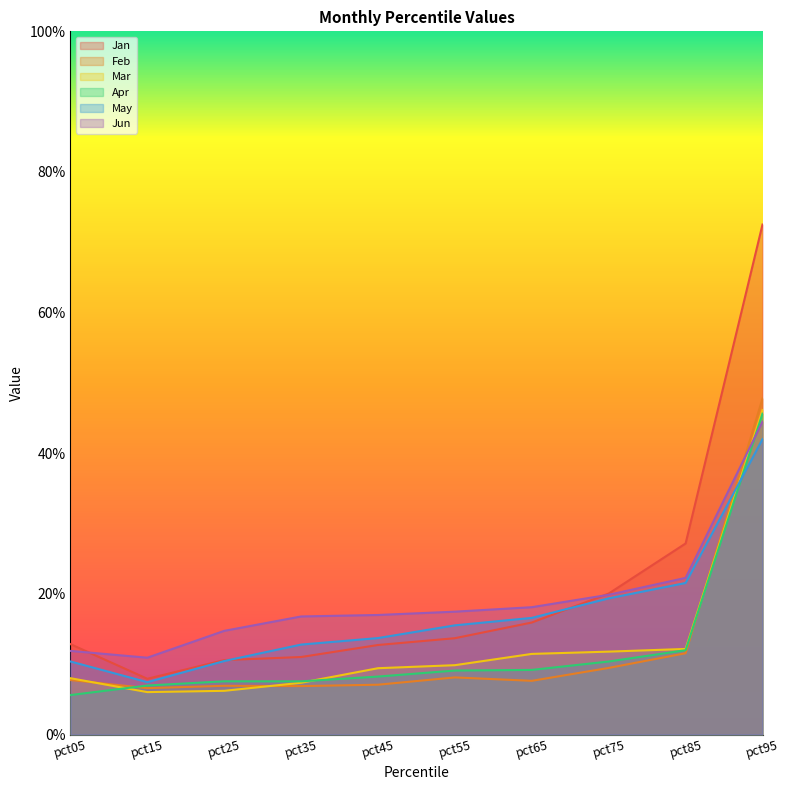

Reading left to right, transcribe all the data shown in this chart.

Jan: pct05=0.1	pct15=0.1	pct25=0.1	pct35=0.1	pct45=0.1	pct55=0.1	pct65=0.2	pct75=0.2	pct85=0.3	pct95=0.7
Feb: pct05=0.1	pct15=0.1	pct25=0.1	pct35=0.1	pct45=0.1	pct55=0.1	pct65=0.1	pct75=0.1	pct85=0.1	pct95=0.5
Mar: pct05=0.1	pct15=0.1	pct25=0.1	pct35=0.1	pct45=0.1	pct55=0.1	pct65=0.1	pct75=0.1	pct85=0.1	pct95=0.5
Apr: pct05=0.1	pct15=0.1	pct25=0.1	pct35=0.1	pct45=0.1	pct55=0.1	pct65=0.1	pct75=0.1	pct85=0.1	pct95=0.5
May: pct05=0.1	pct15=0.1	pct25=0.1	pct35=0.1	pct45=0.1	pct55=0.2	pct65=0.2	pct75=0.2	pct85=0.2	pct95=0.4
Jun: pct05=0.1	pct15=0.1	pct25=0.1	pct35=0.2	pct45=0.2	pct55=0.2	pct65=0.2	pct75=0.2	pct85=0.2	pct95=0.4